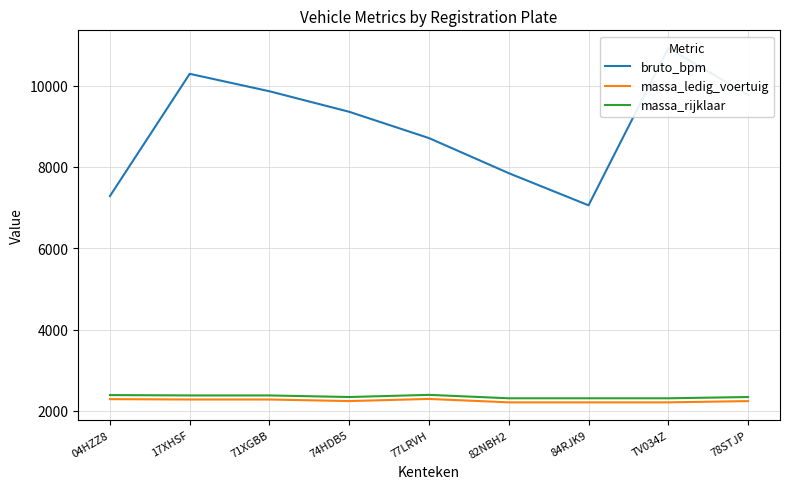

How many values in the massa_rijklaar series exceed 2342?

4